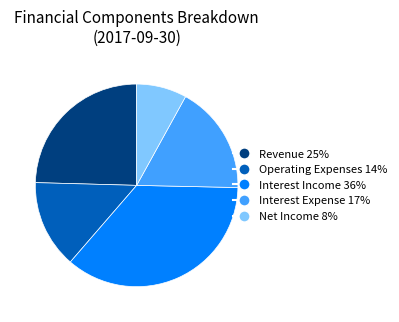

Is there any slice that represents more than half of the pie?

No